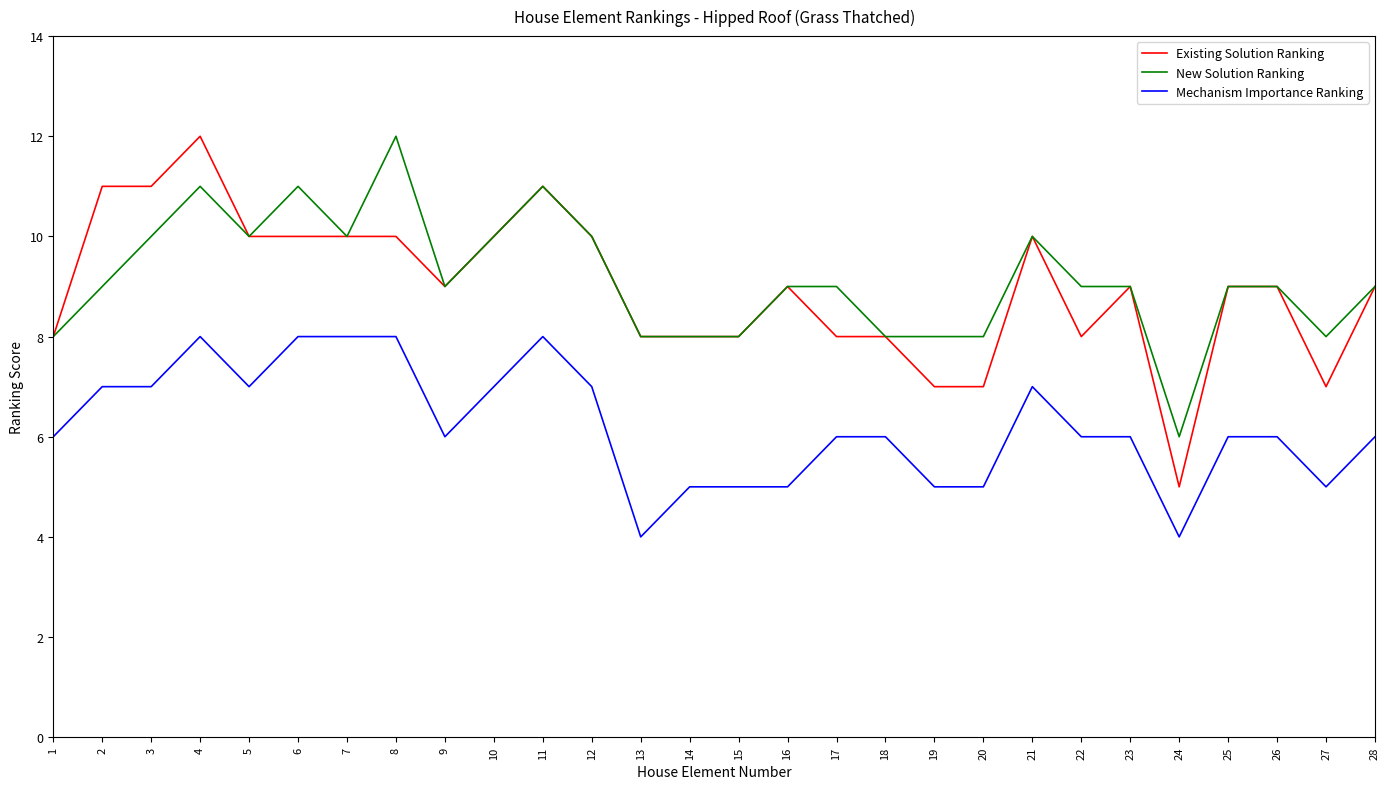

Is it true that Mechanism Importance Ranking equals 9 at 22?

False